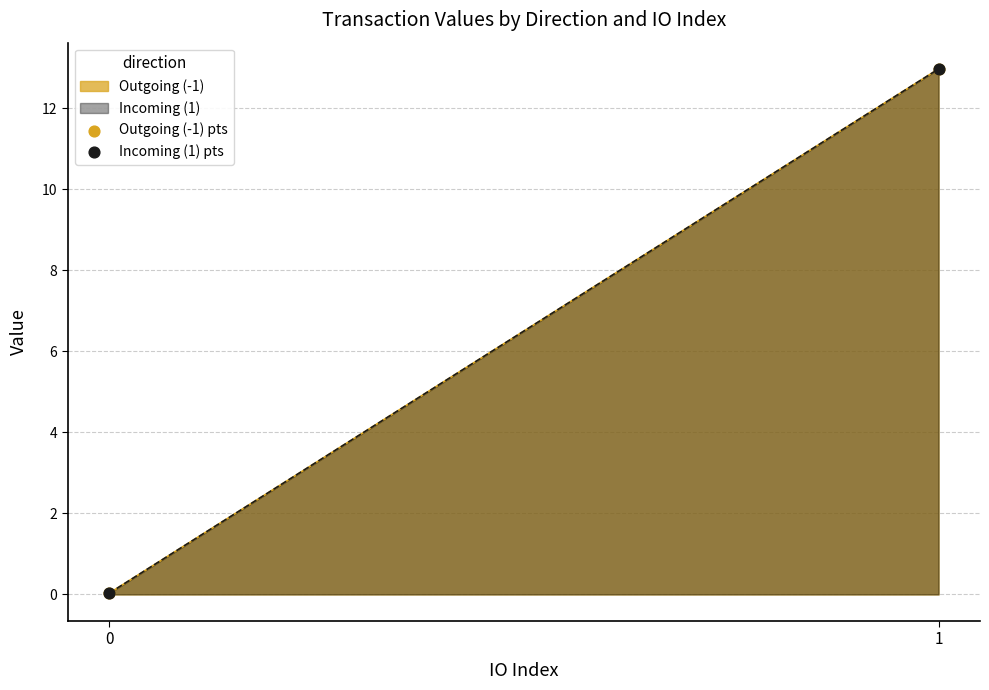

Which series has the largest Y range (max minus min)?

Outgoing (-1) pts